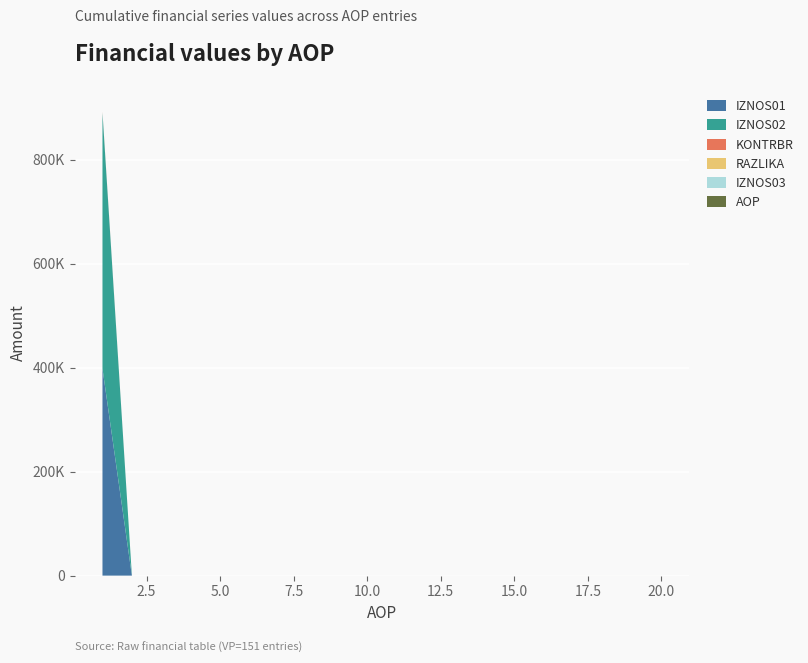

Reading right to left, transcribe all the data shown in this chart.

AOP: 20.0	19.0	18.0	17.0	16.0	15.0	14.0	13.0	12.0	11.0	10.0	9.0	8.0	7.0	6.0	5.0	4.0	3.0	2.0	1.0
KONTRBR: 0.0	0.0	0.0	0.0	0.0	0.0	0.0	0.0	0.0	0.0	0.0	0.0	0.0	0.0	0.0	0.0	0.0	0.0	0.0	1382.3
IZNOS02: 0.0	0.0	0.0	0.0	0.0	0.0	0.0	0.0	0.0	0.0	0.0	0.0	0.0	0.0	0.0	0.0	0.0	0.0	0.0	492035.2
RAZLIKA: 0.0	0.0	0.0	0.0	0.0	0.0	0.0	0.0	0.0	0.0	0.0	0.0	0.0	0.0	0.0	0.0	0.0	0.0	0.0	0.4
IZNOS01: 0.0	0.0	0.0	0.0	0.0	0.0	0.0	0.0	0.0	0.0	0.0	0.0	0.0	0.0	0.0	0.0	0.0	0.0	0.0	398219.8
IZNOS03: 0.0	0.0	0.0	0.0	0.0	0.0	0.0	0.0	0.0	0.0	0.0	0.0	0.0	0.0	0.0	0.0	0.0	0.0	0.0	0.0